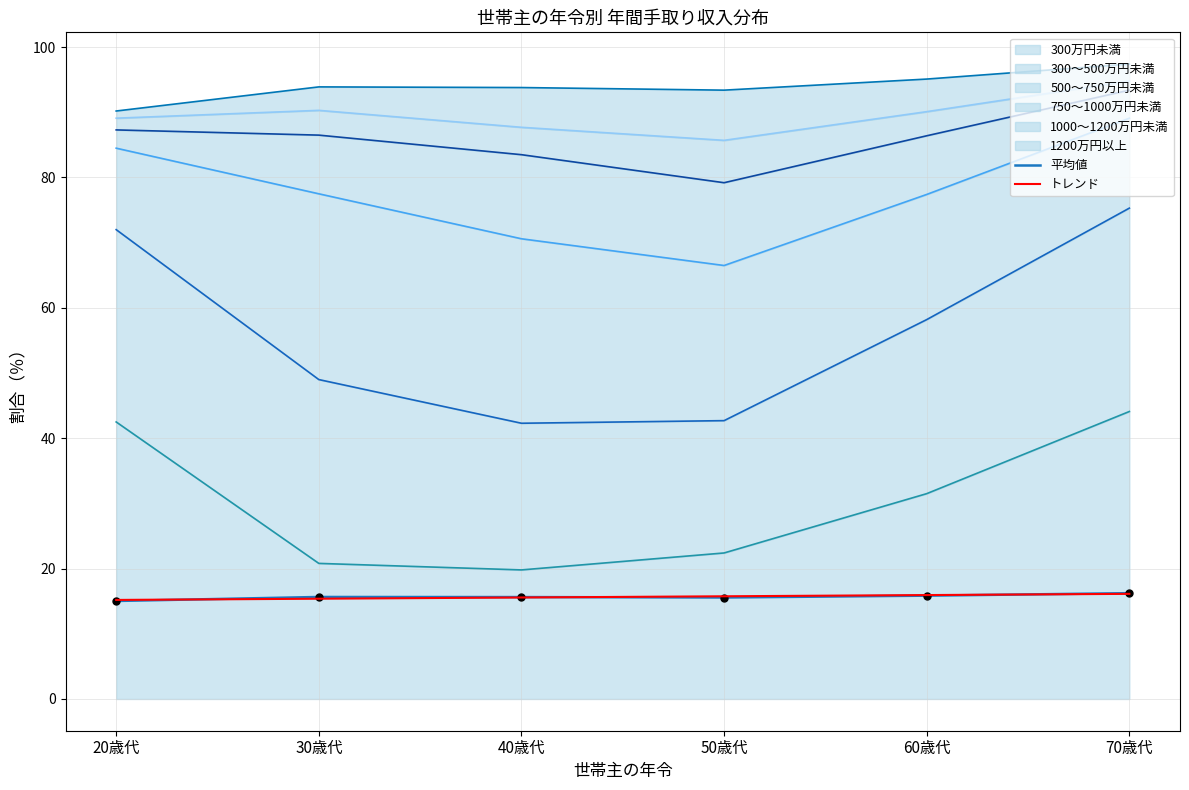

Which series contains the lowest Y value?

平均値